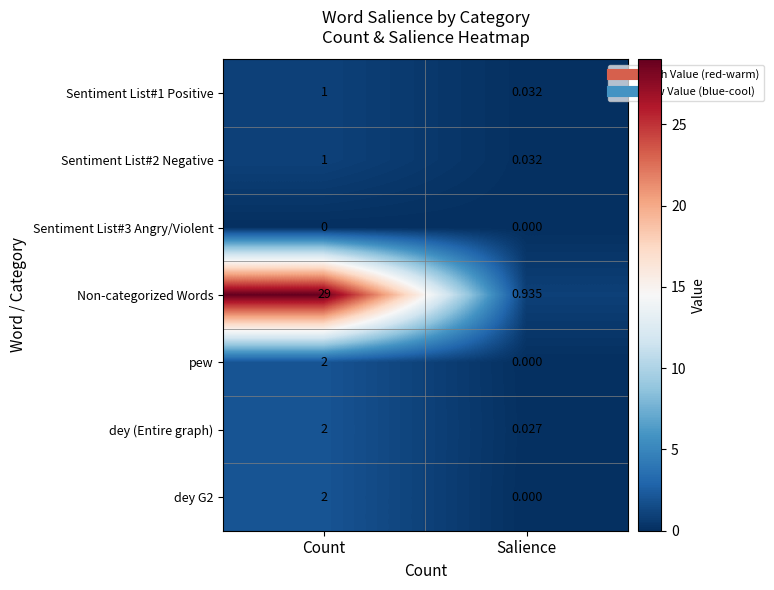

List the labels in order of dey G2 value, smallest first.

Salience, Count